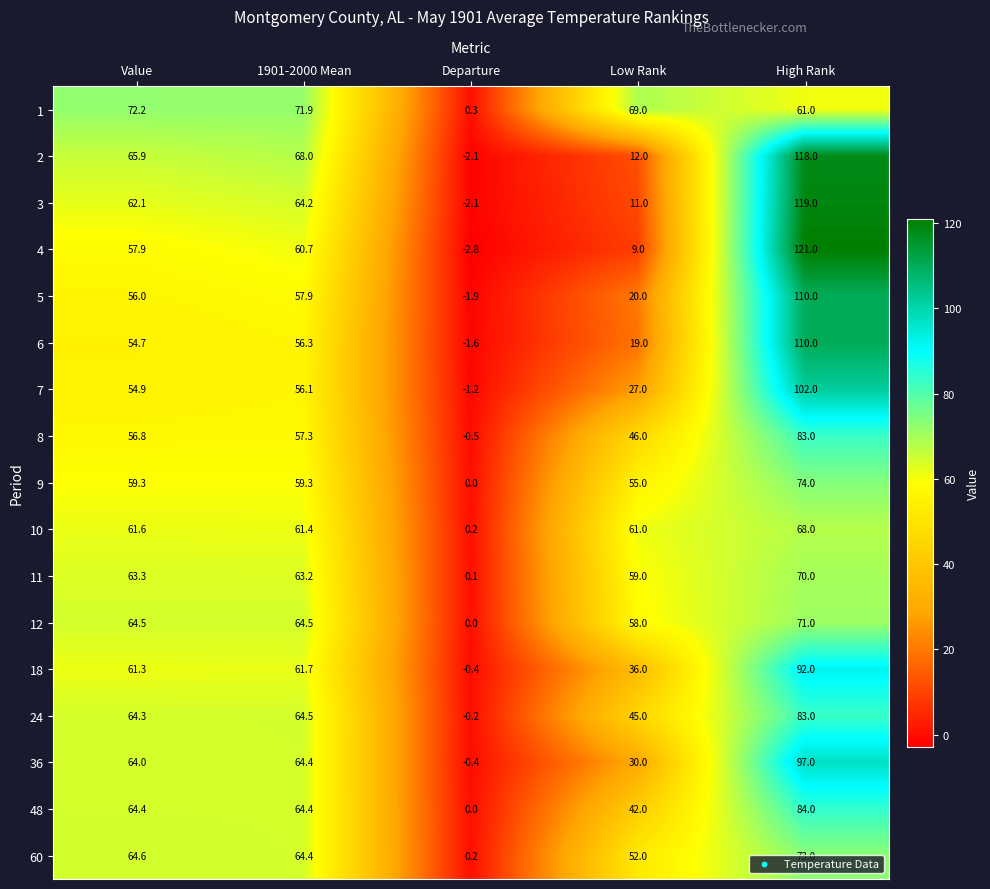

At how many categories does at least one series exceed 102?

1